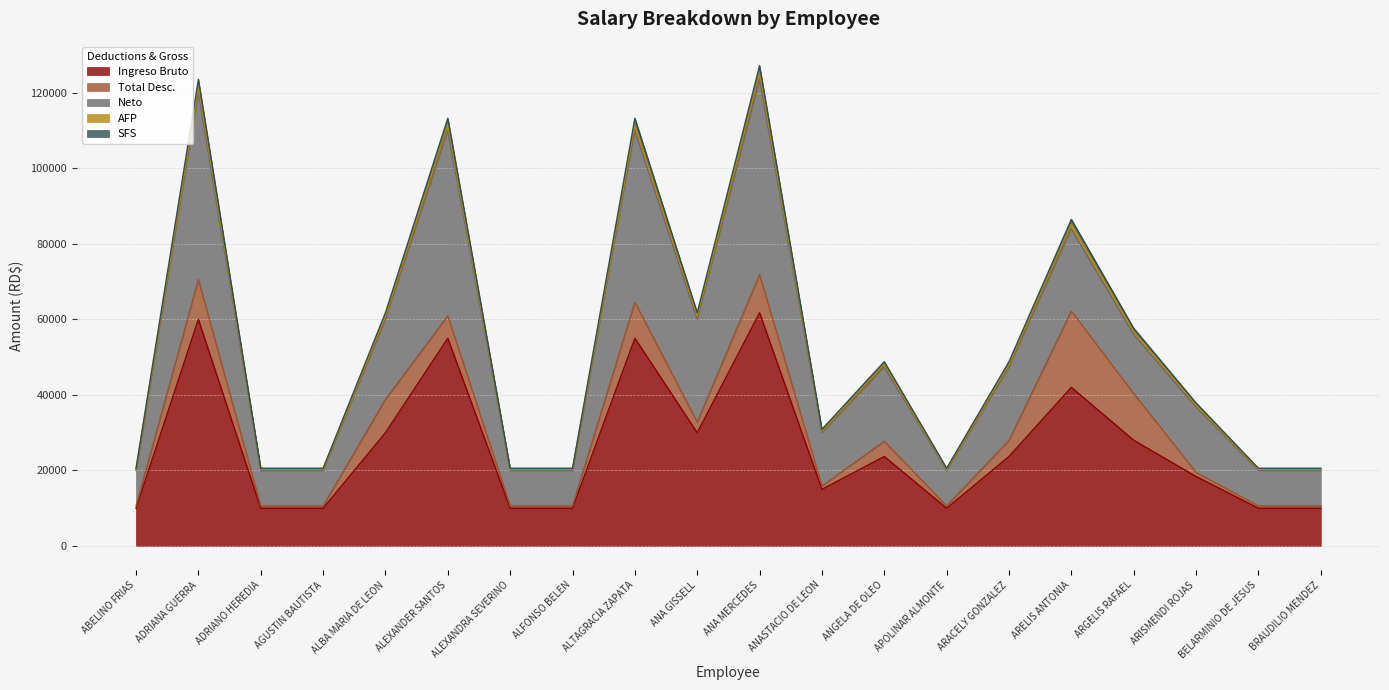

What is the minimum value for Ingreso Bruto?

10000.0